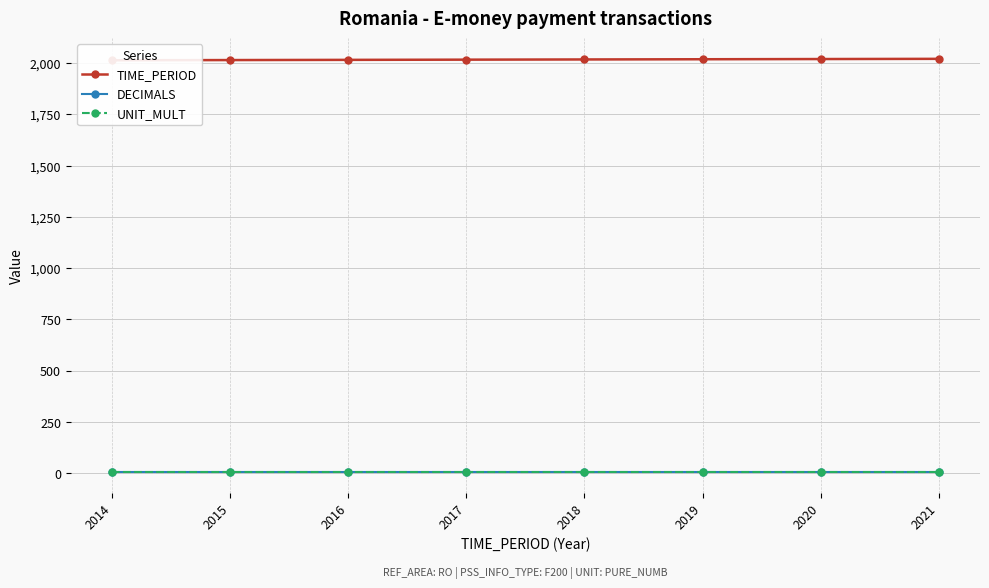

The value of UNIT_MULT at 2021 is 2. True or false?

False